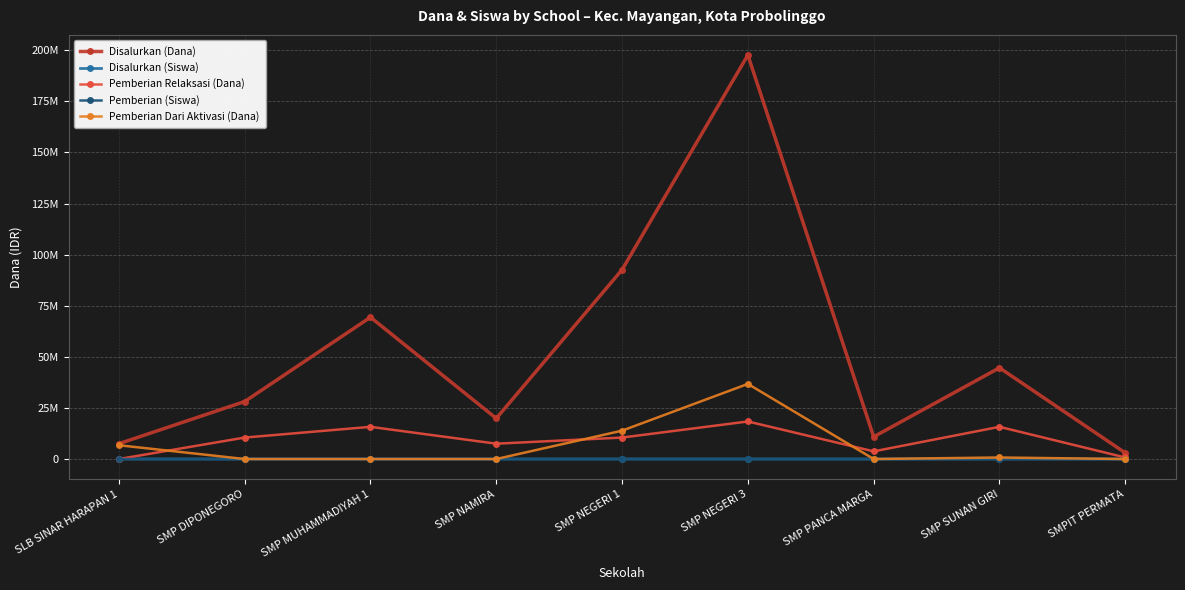

What are all the series names shown in the legend?

Disalurkan (Dana), Disalurkan (Siswa), Pemberian Relaksasi (Dana), Pemberian (Siswa), Pemberian Dari Aktivasi (Dana)